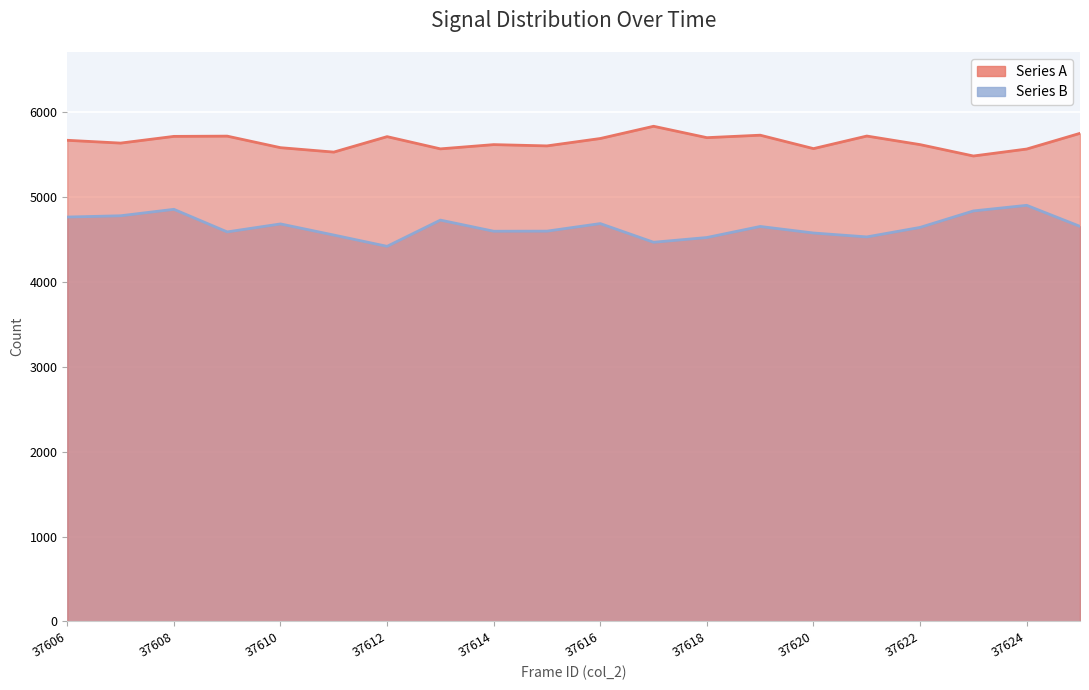

At how many categories does at least one series exceed 5556?

18